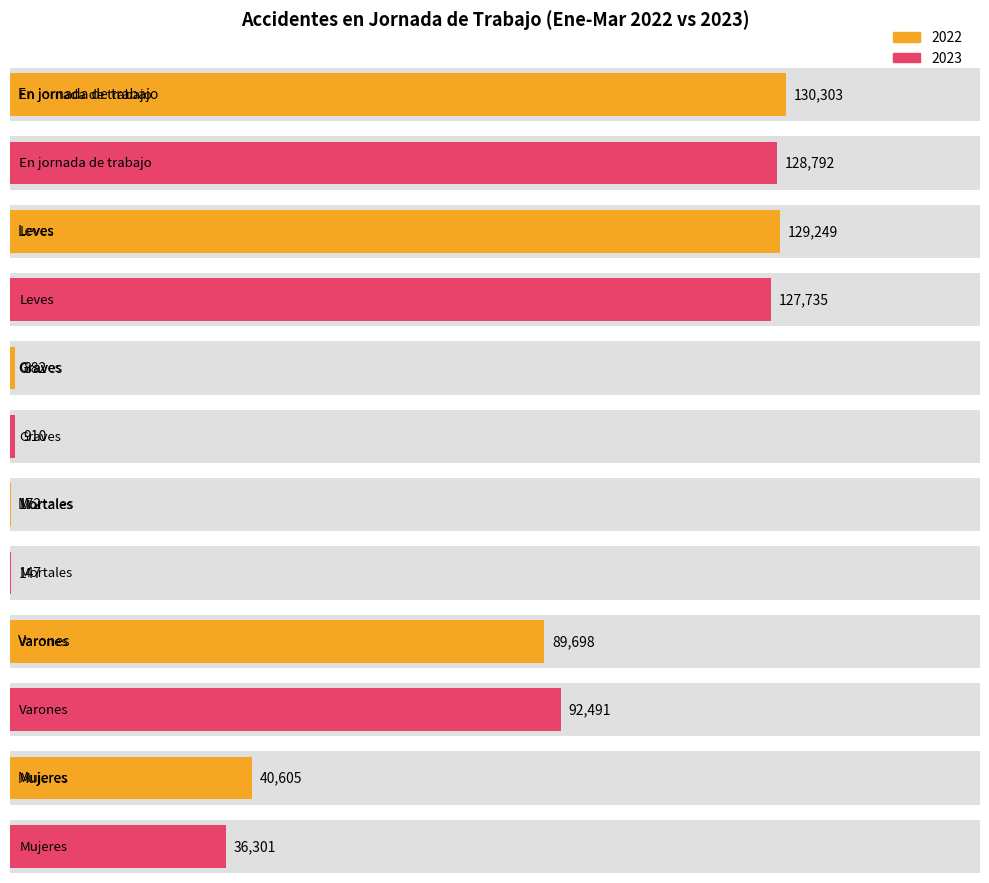

What is the greatest value displayed?

130303